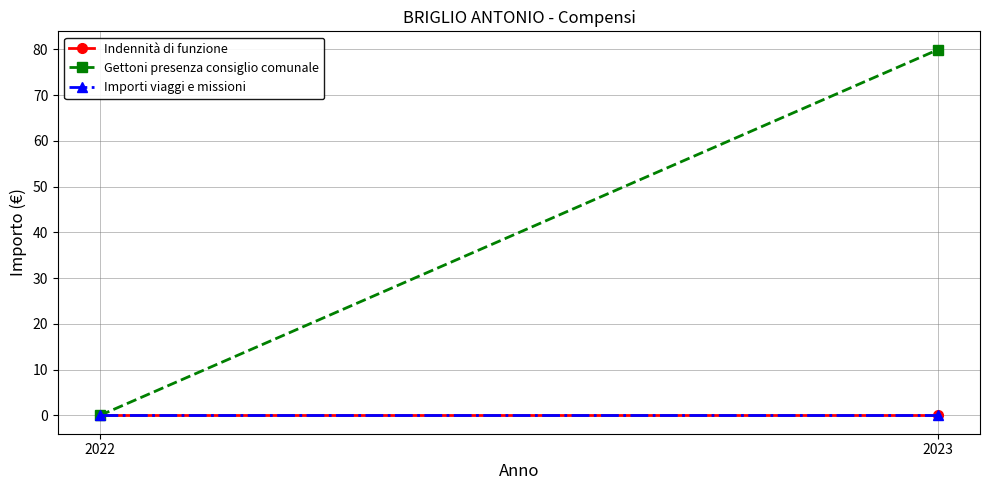

What is the maximum value shown in the chart?

80.0